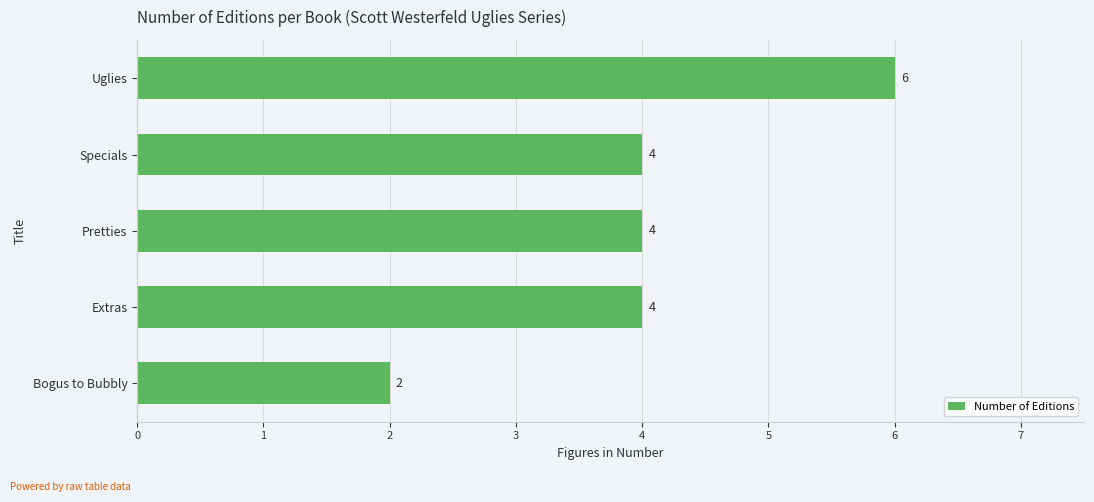

Read the value at Specials.

4